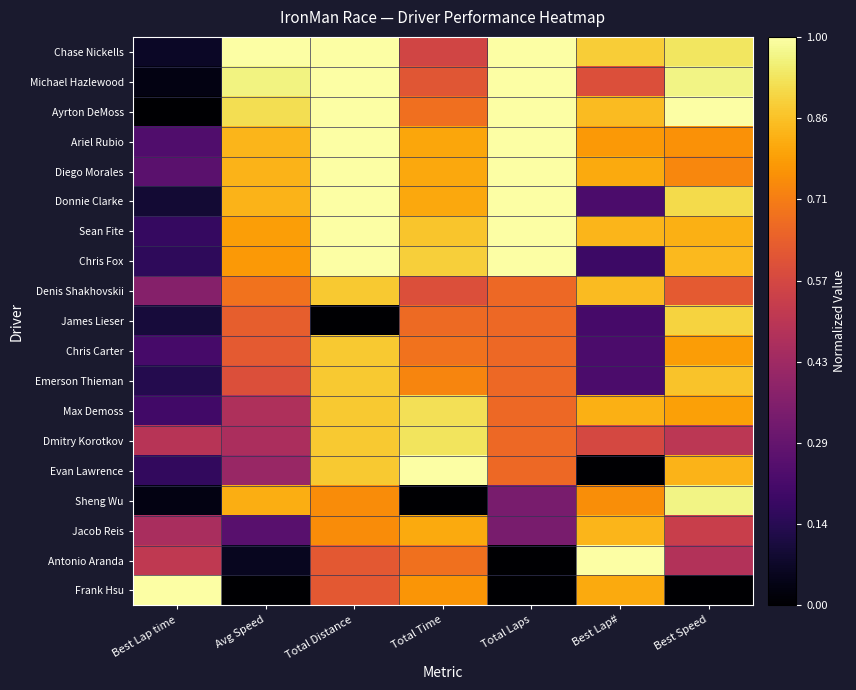

At which category is the sum across all series the highest?

Total Distance